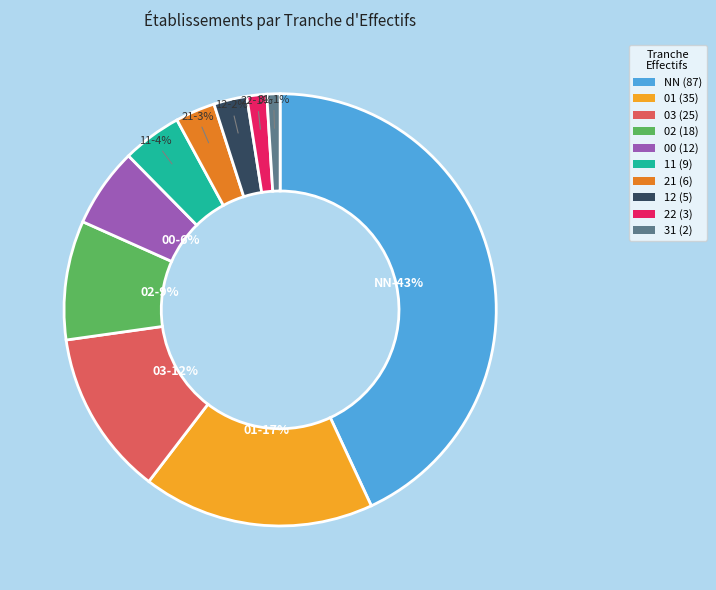

Which slice is the smallest?

31